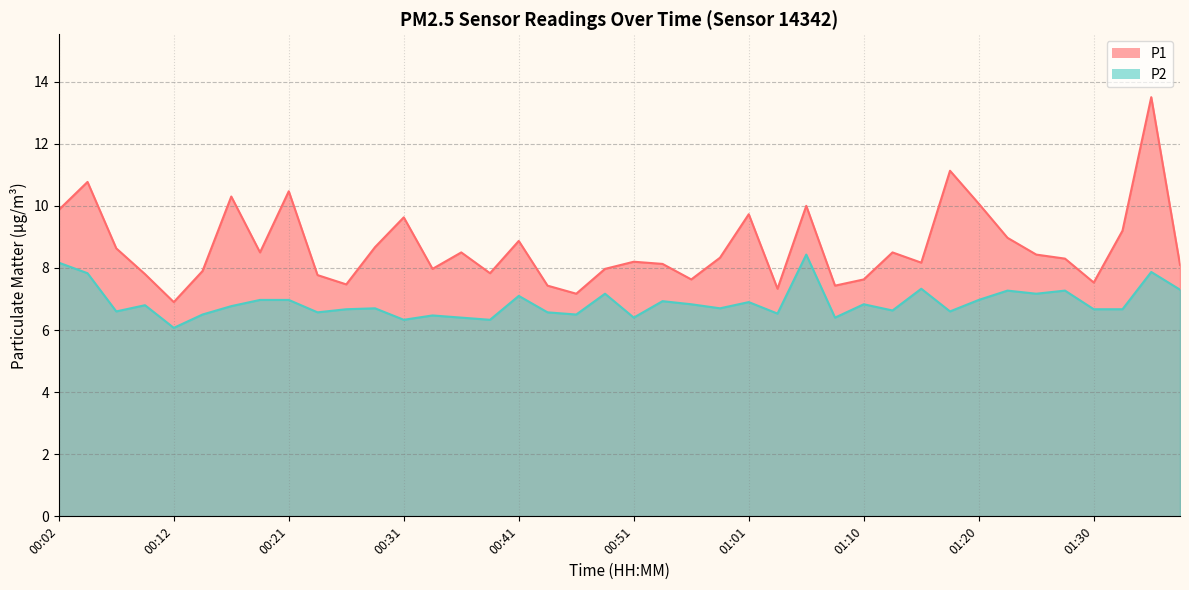

What is the difference between the P2 values at 01:08 and 01:27?

0.9